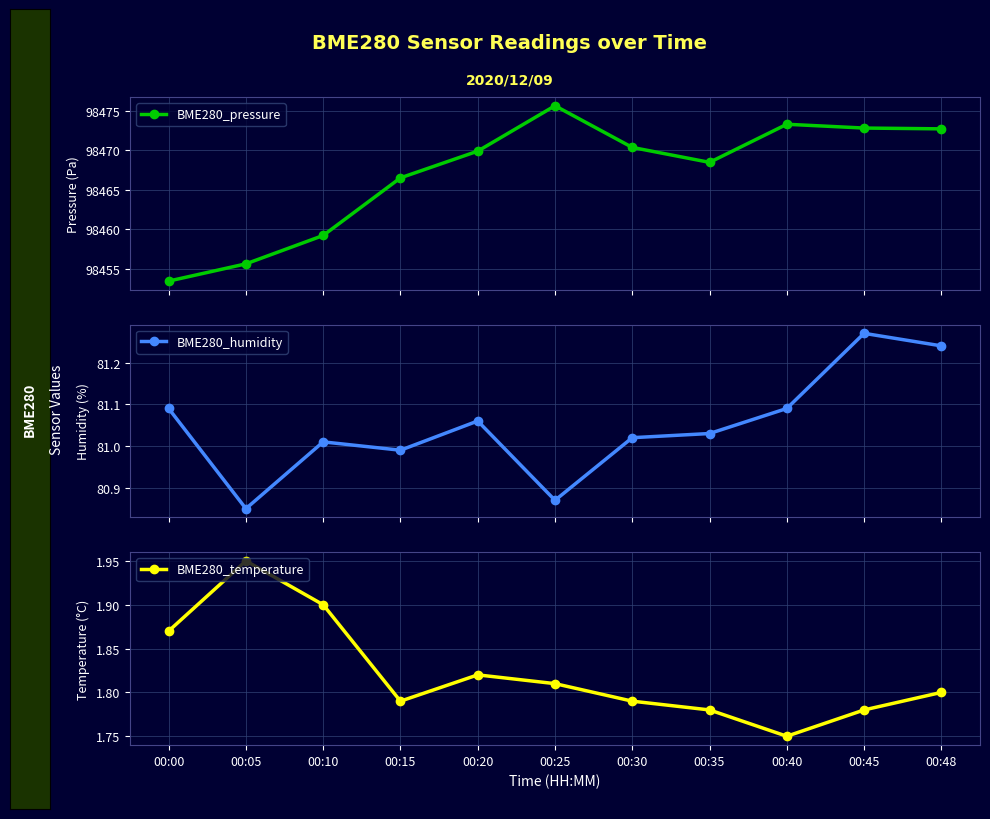

Does the chart have visible grid lines?

Yes